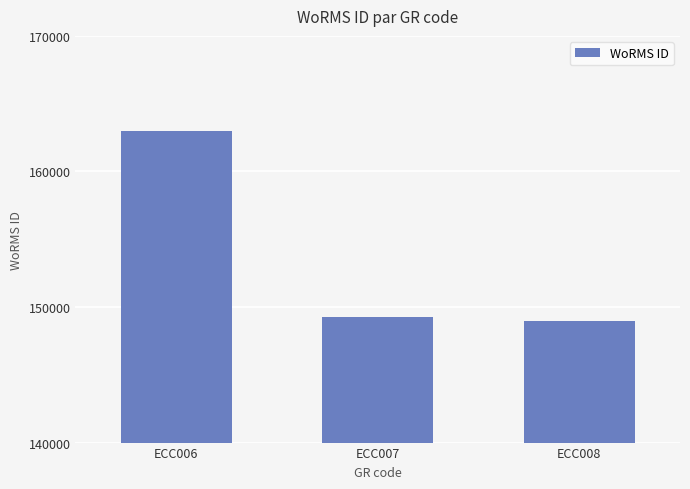

How many series are shown in this chart?

1